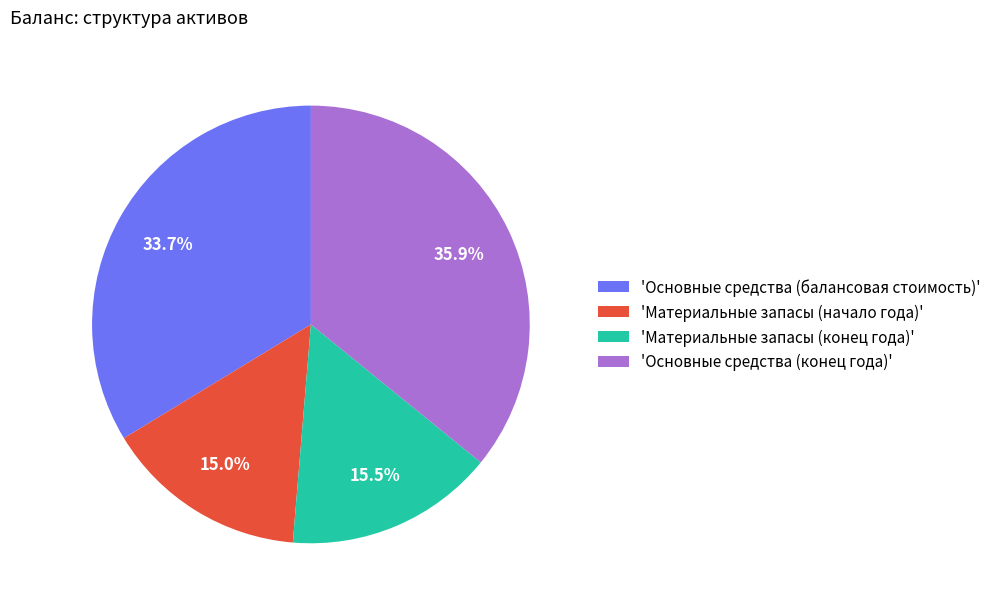

Is there any slice that represents more than half of the pie?

No